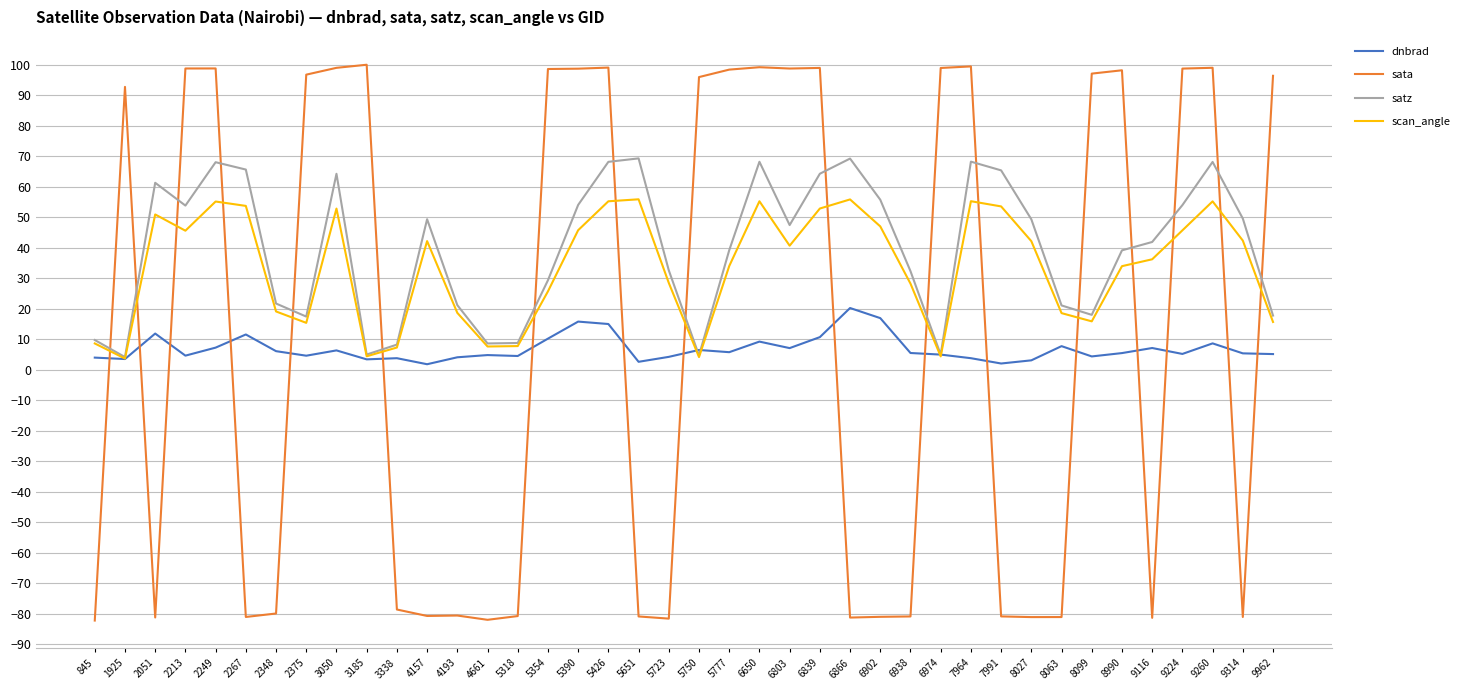

At 5426, list the series in order from smallest to largest.

dnbrad, scan_angle, satz, sata